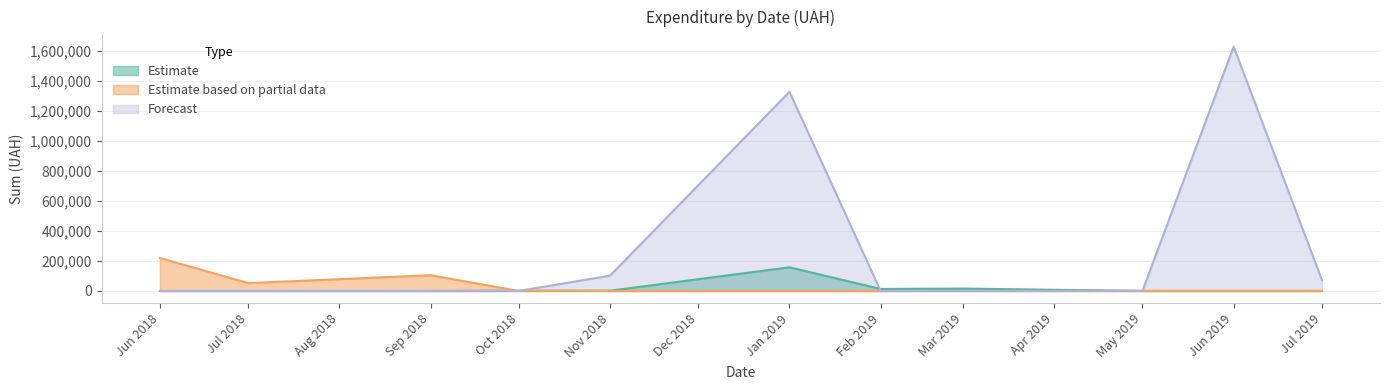

The value of Estimate at Sep 2018 is 0.0. True or false?

True